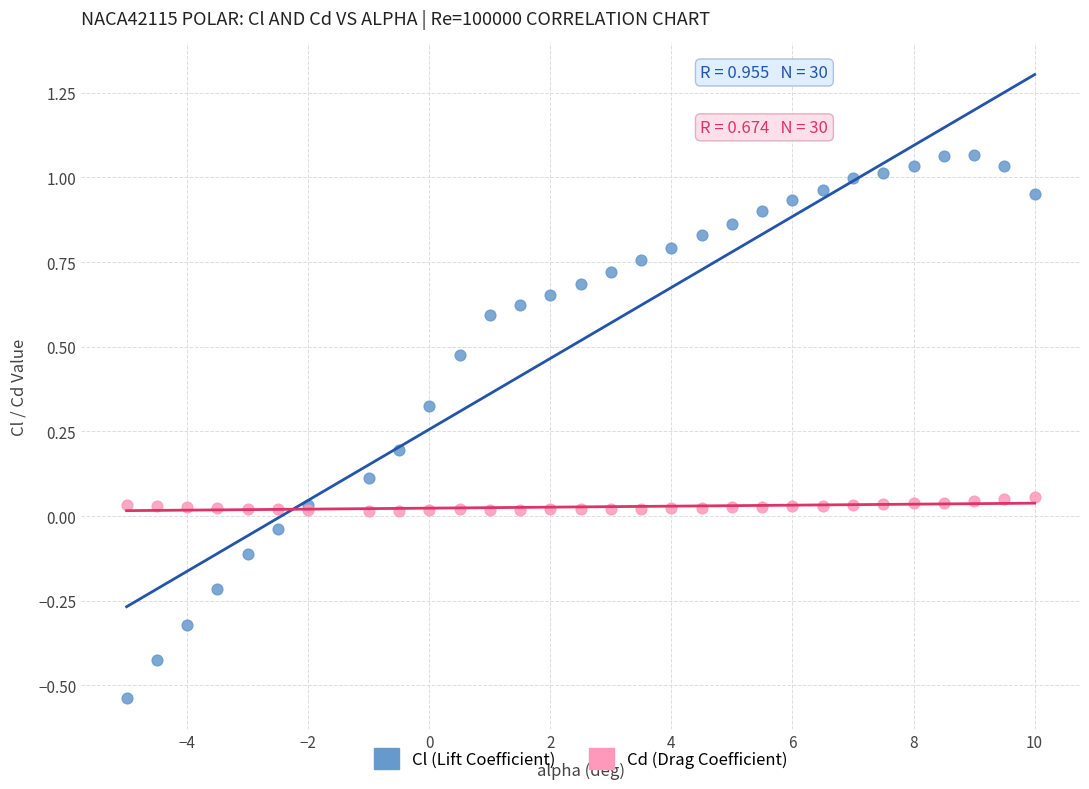

Which series has the largest Y range (max minus min)?

Cl (Lift Coefficient)